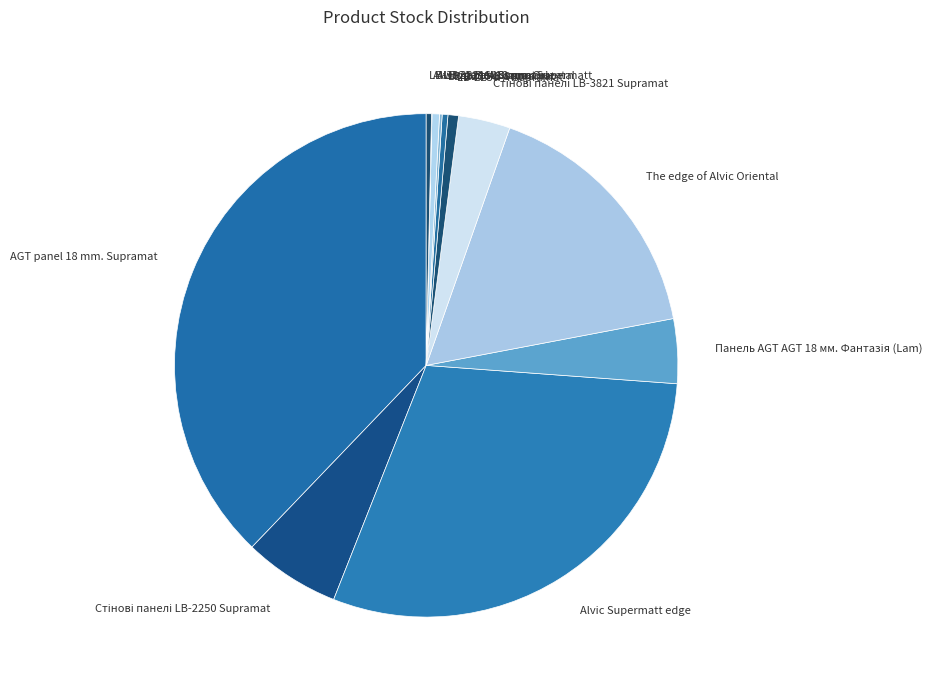

Between The edge of Alvic Oriental and Alvic Supermatt edge, which is larger?

Alvic Supermatt edge